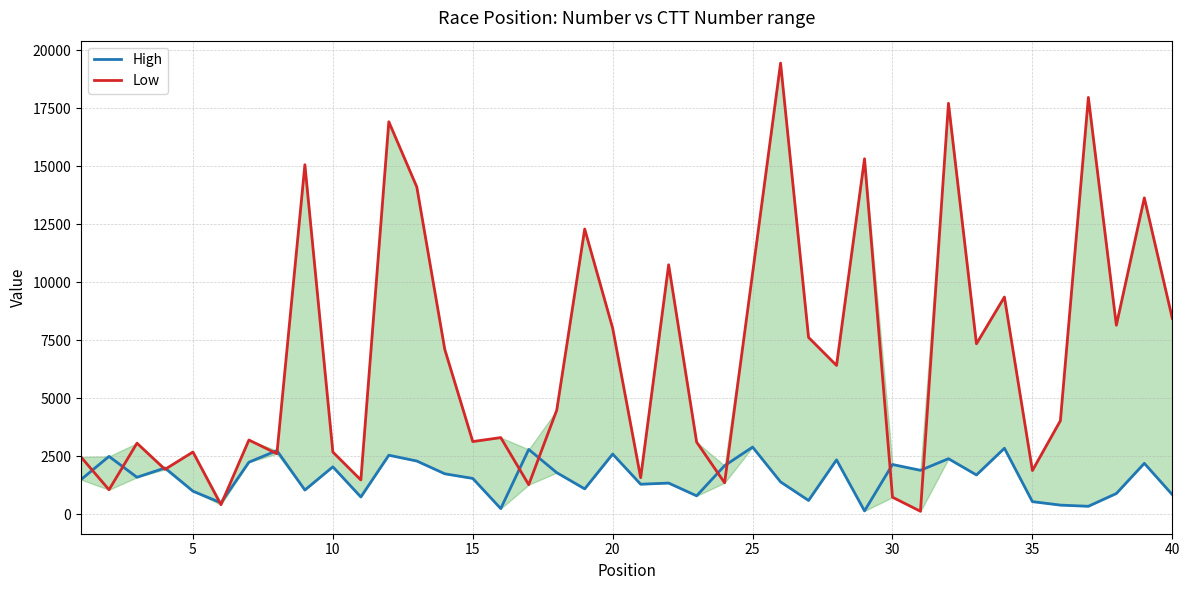

What is the difference between the second highest and minimum values in the High series?

2700